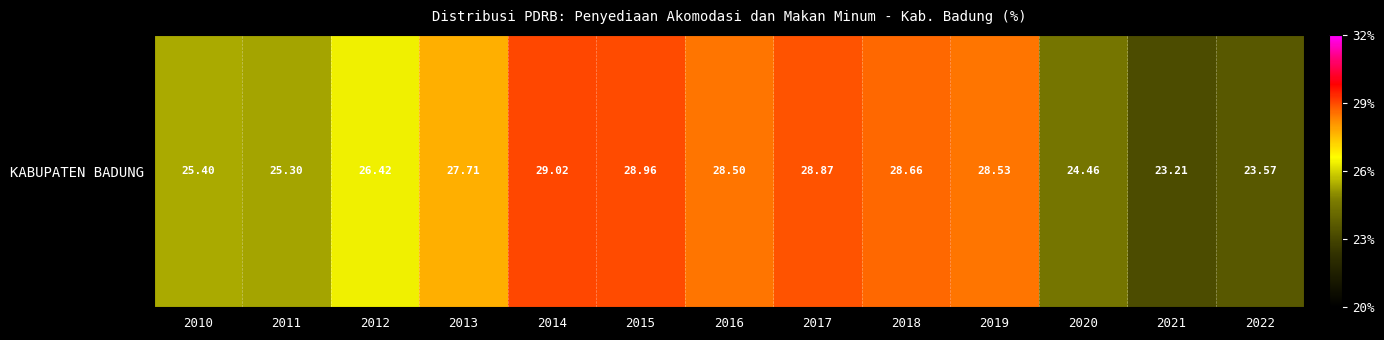

The chart shows a value of 28.9 at 2017. True or false?

True